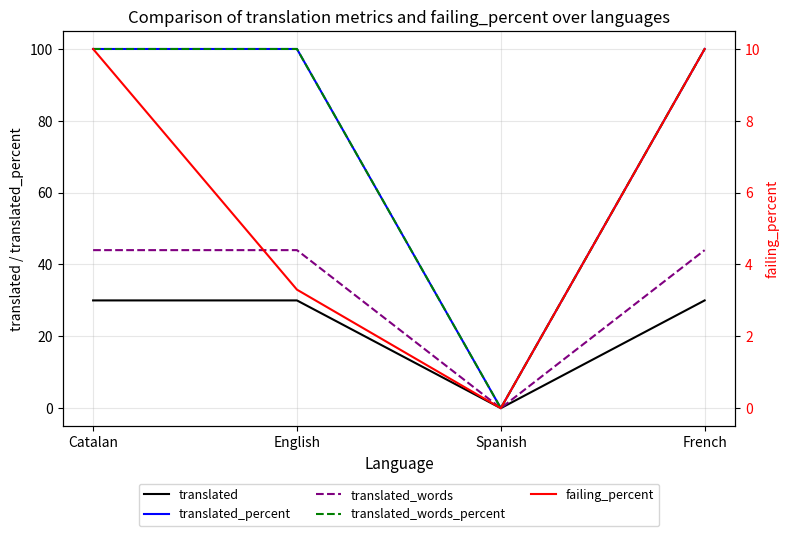

How many lines are shown in the chart?

5